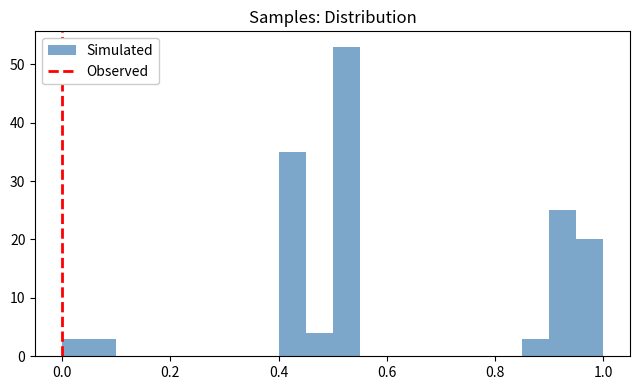

Read against the x-axis, roughly where is the centre of the tallest bar?

0.52